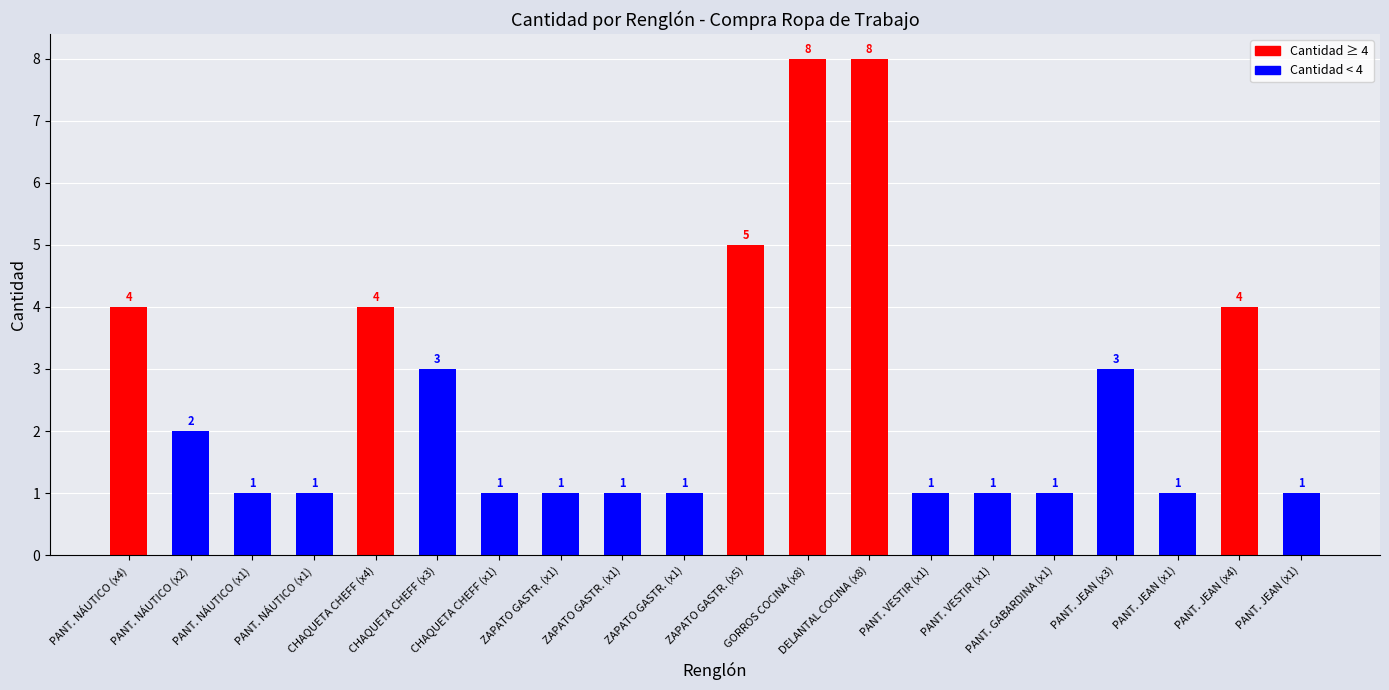

The chart shows a value of 7 at PANT. NÁUTICO (x4). True or false?

False